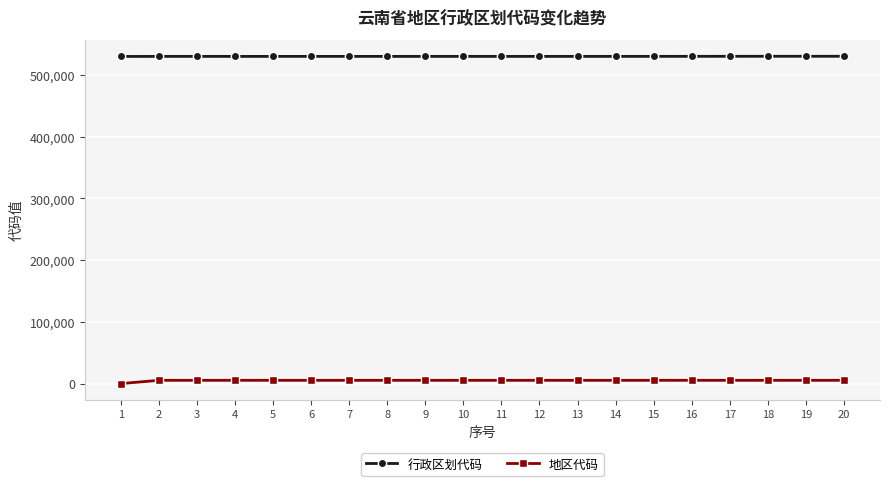

What is the lowest value of the 行政区划代码 series?

530000